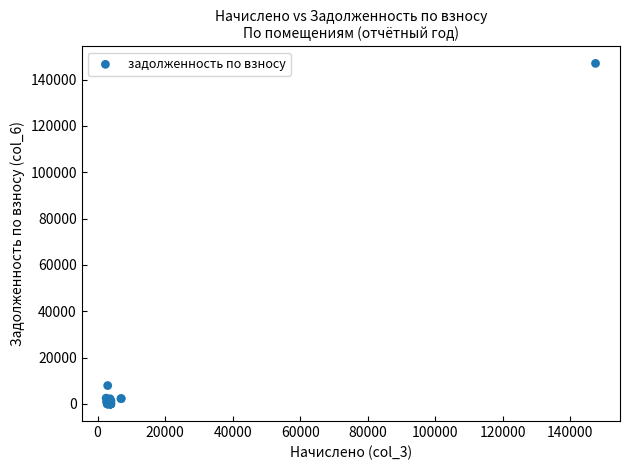

What Y value in the scatter plot is closest to 73502?

7956.2